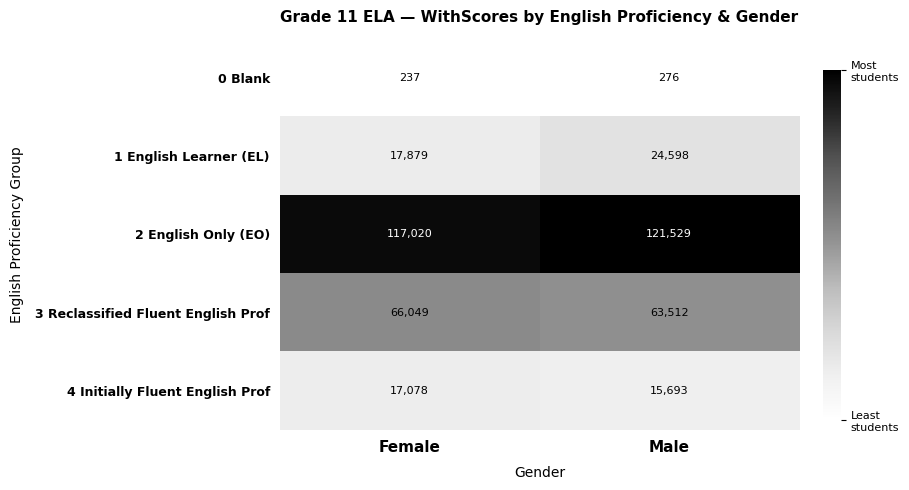

What is the difference between the 2 English Only (EO) values at Male and Female?

4509